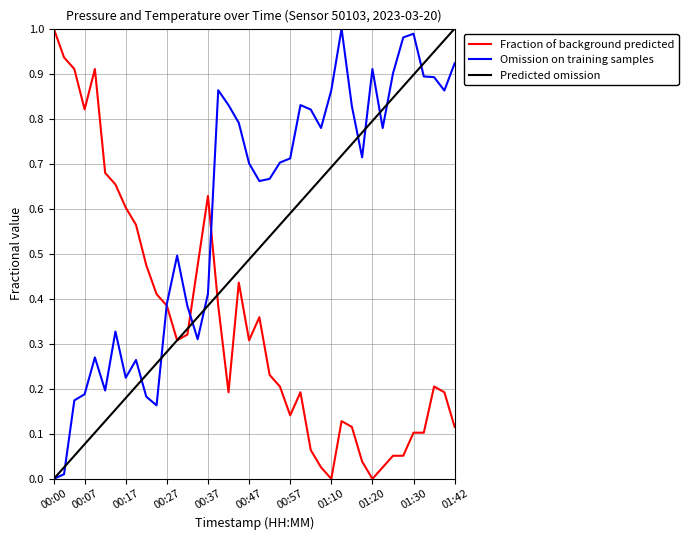

Rank the series by their average value, from lowest to highest.

Fraction of background predicted, Predicted omission, Omission on training samples